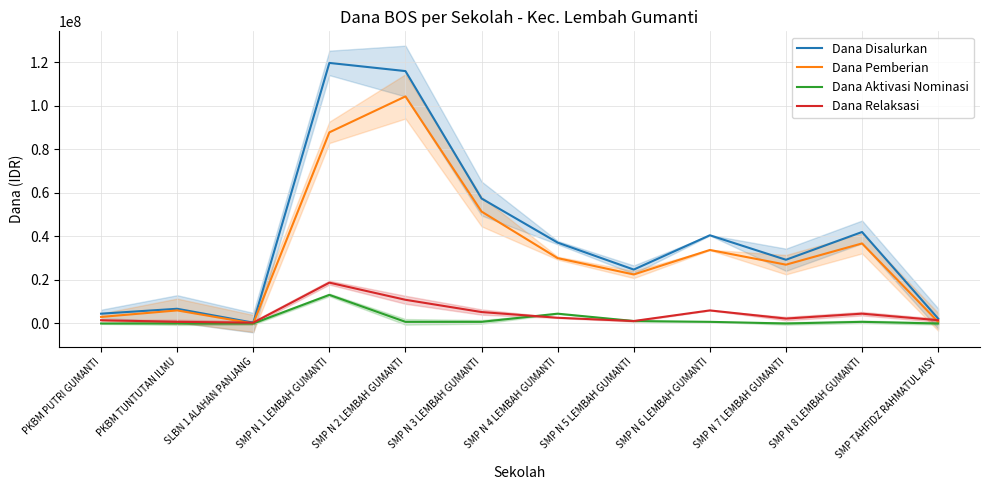

The value of Dana Aktivasi Nominasi at SMP N 7 LEMBAH GUMANTI is -7106469. True or false?

False